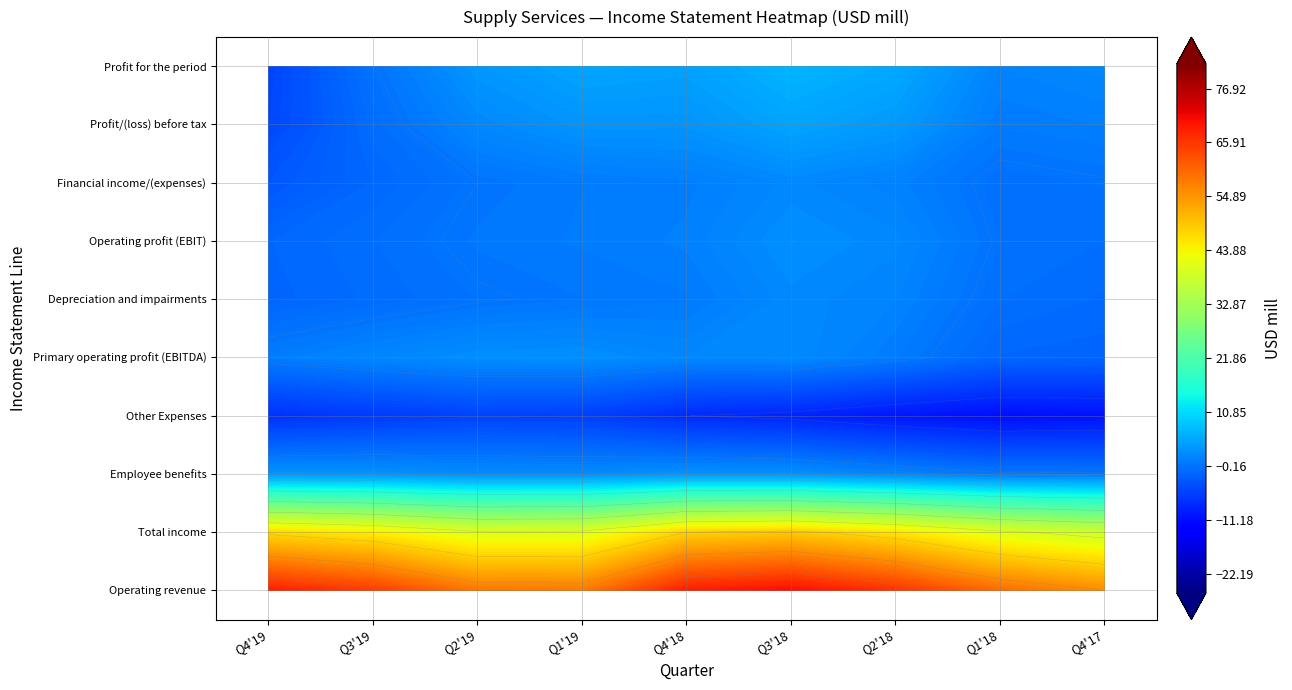

What is the maximum value shown in the chart?

82